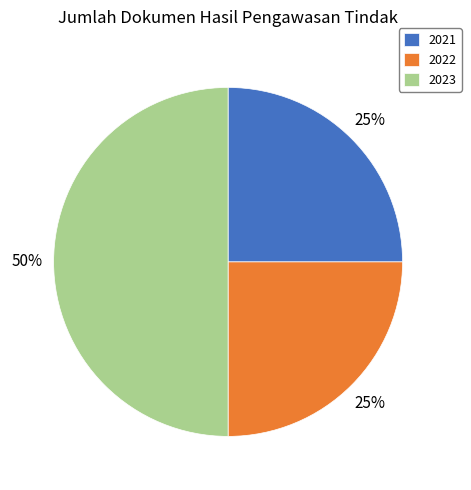

Is the sum of 2021 and 2023 greater than half?

Yes